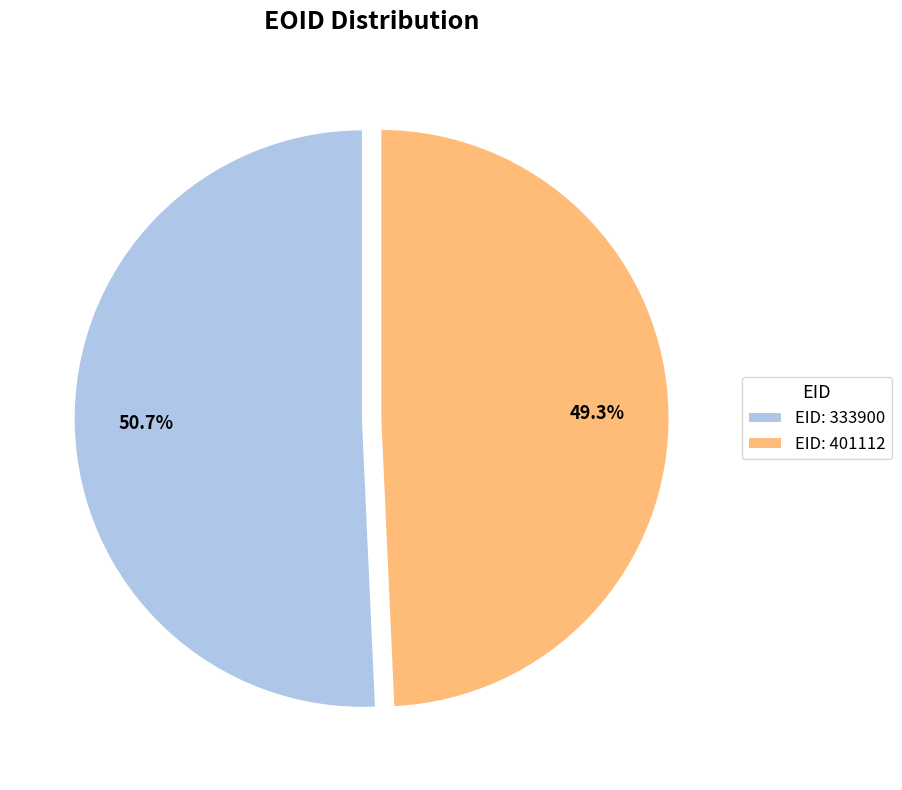

Between EID: 333900 and EID: 401112, which is larger?

EID: 333900